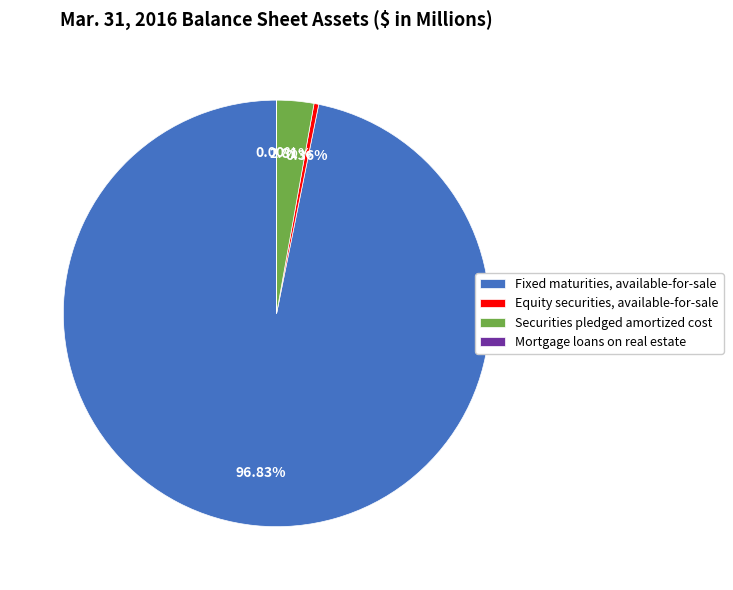

Which has a higher value, Fixed maturities, available-for-sale or Securities pledged amortized cost?

Fixed maturities, available-for-sale